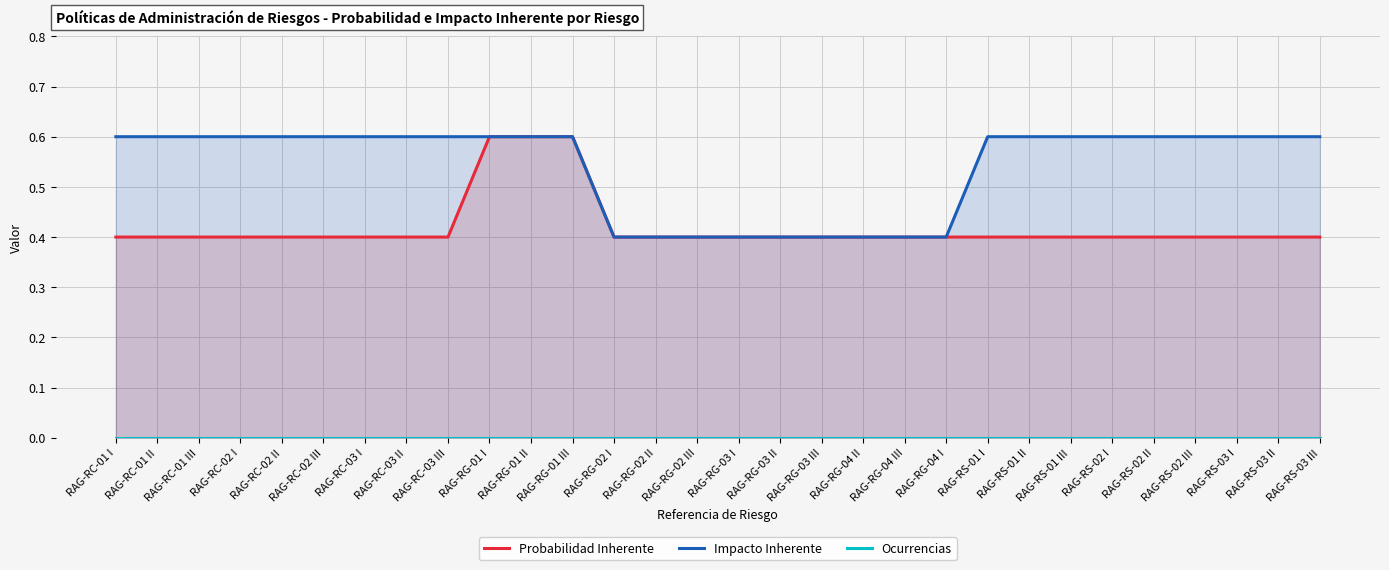

What is the label of the 18th point from the left?

RAG-RG-03 III